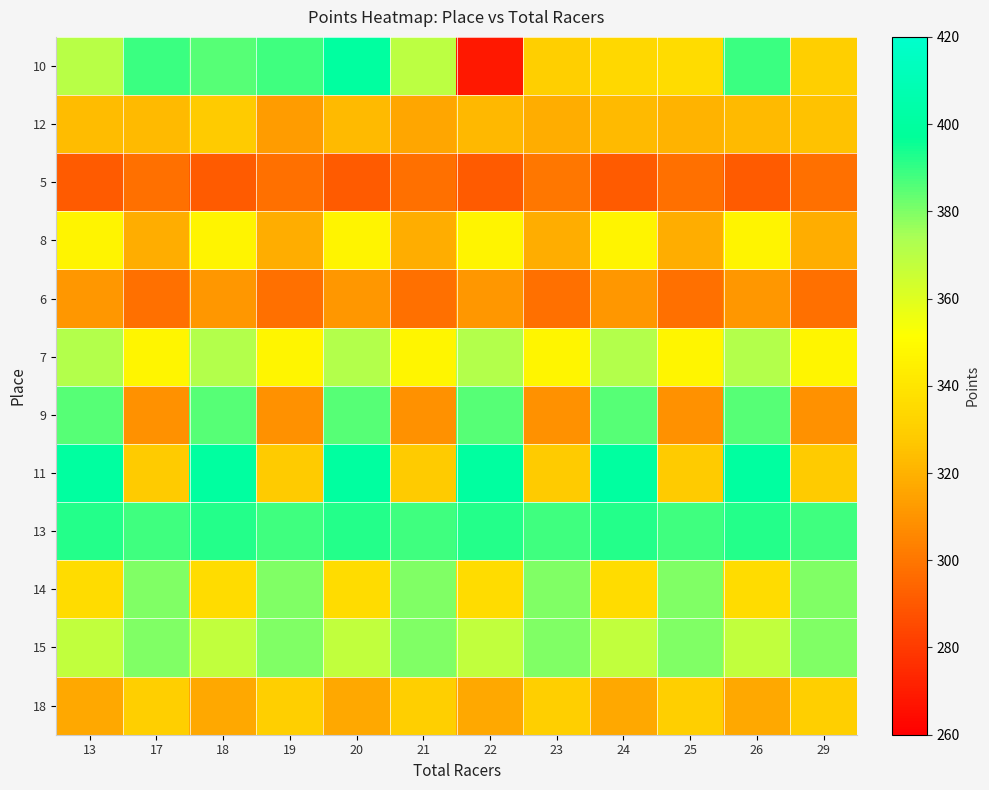

Which category has the lowest value across all series?

22